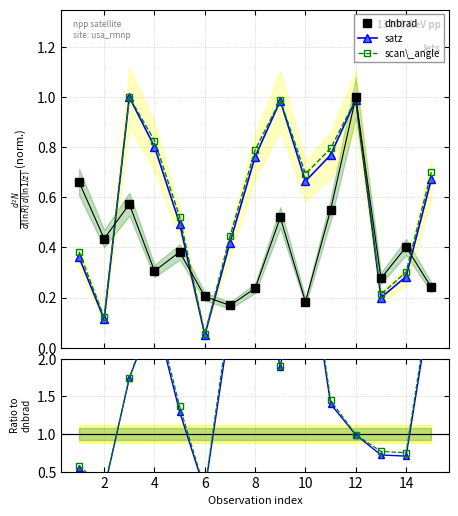

At which category does satz reach its first local valley?

2